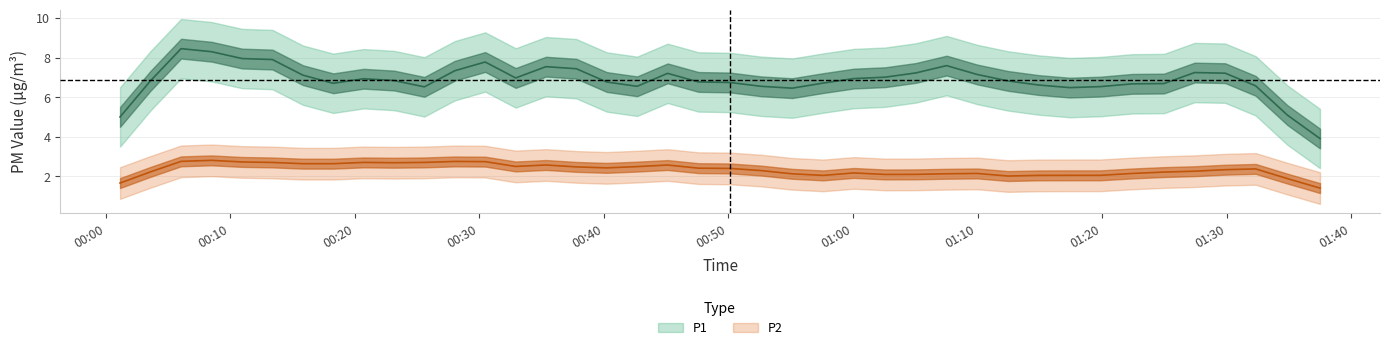

Read the P2 value at 29.

2.2